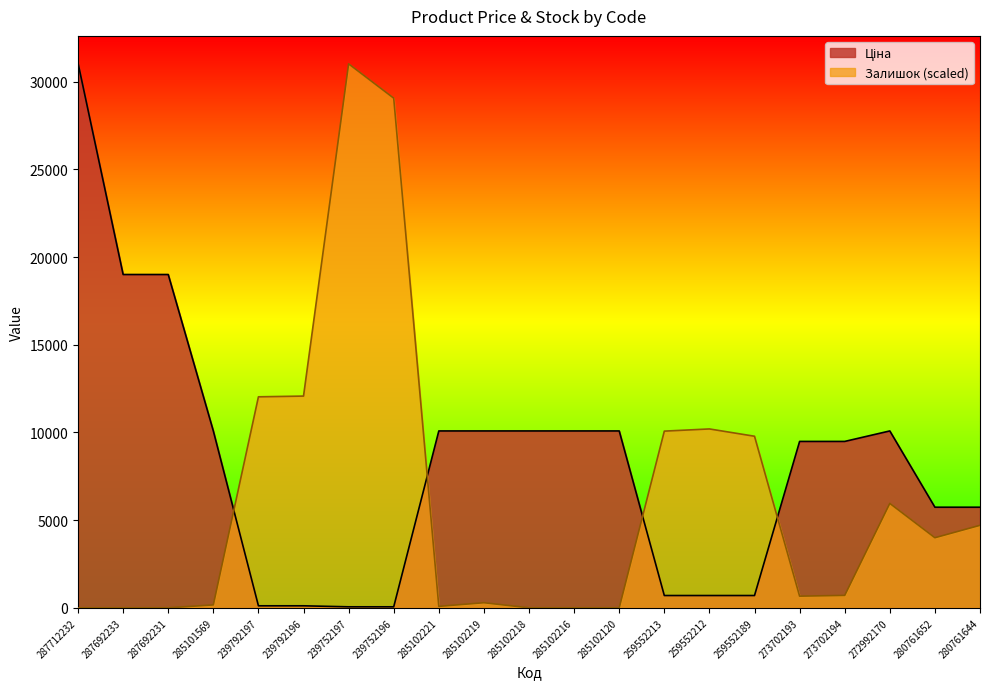

Where does the Залишок series first go above 707?

239792197